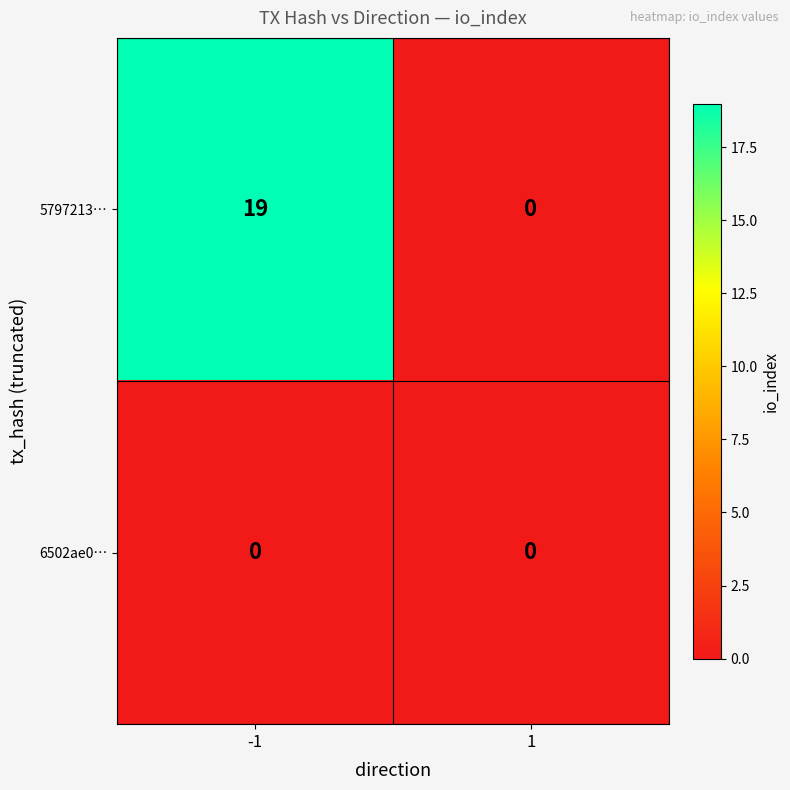

Which series has the largest range (max minus min)?

5797213…